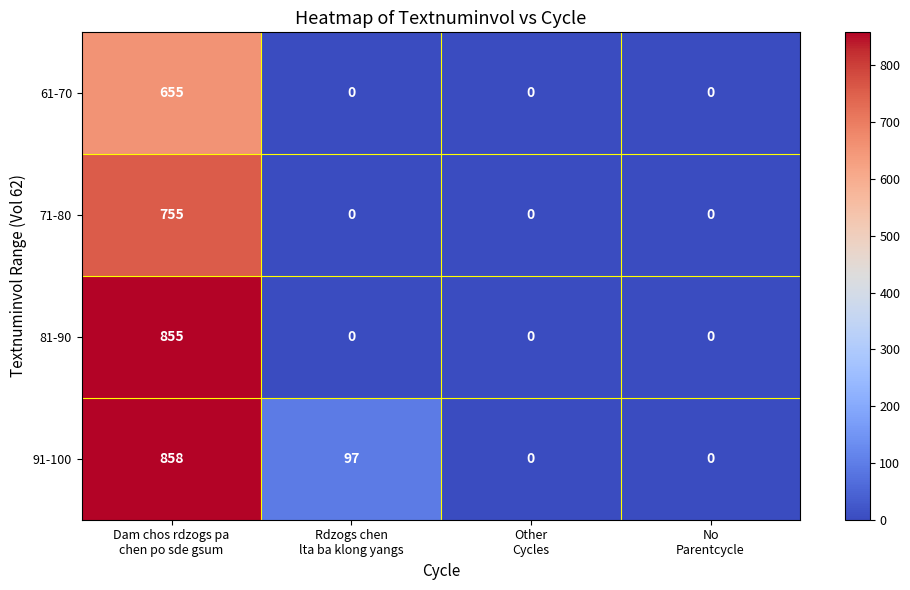

Reading left to right, extract all data points from this chart.

61-70: 655	0	0	0
71-80: 755	0	0	0
81-90: 855	0	0	0
91-100: 858	97	0	0